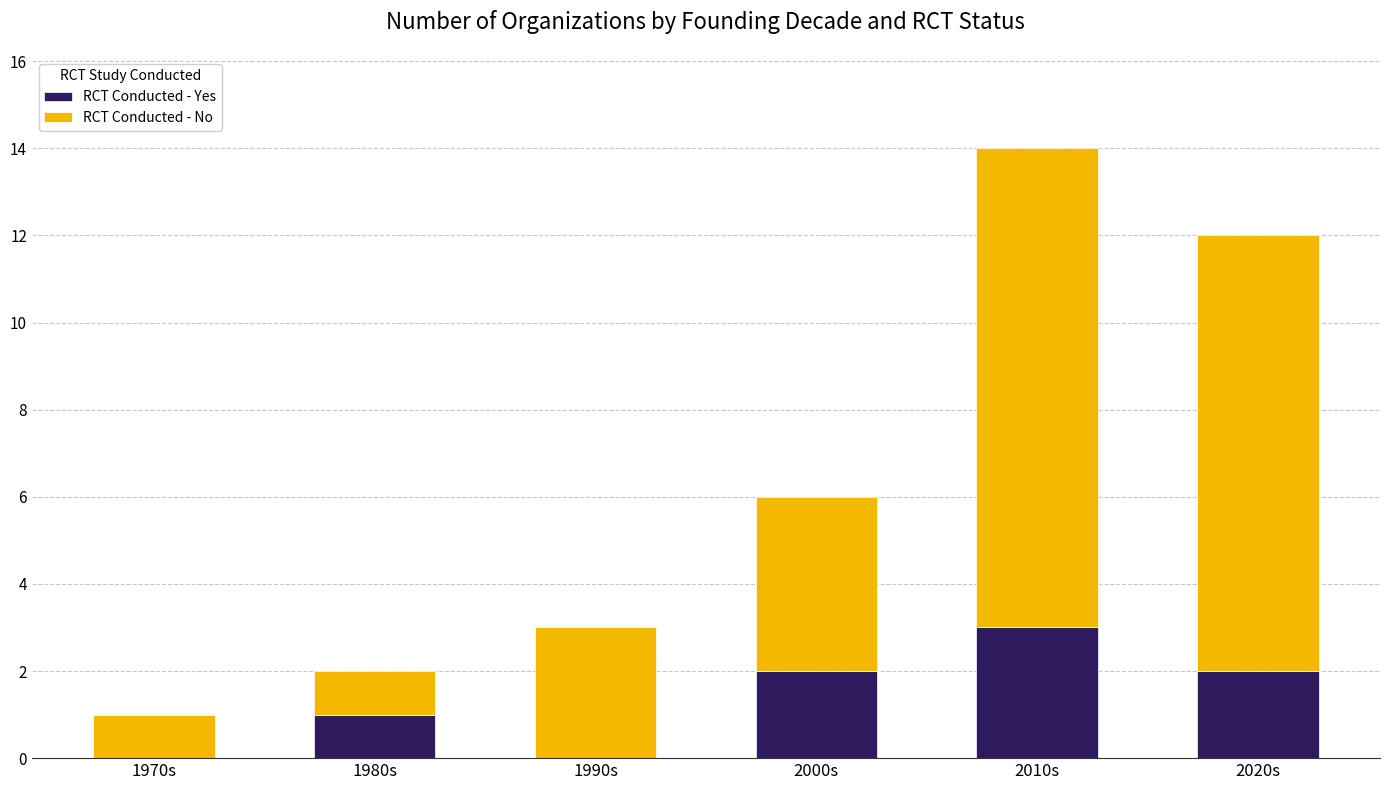

At which label does RCT Conducted - Yes reach its peak?

2010s